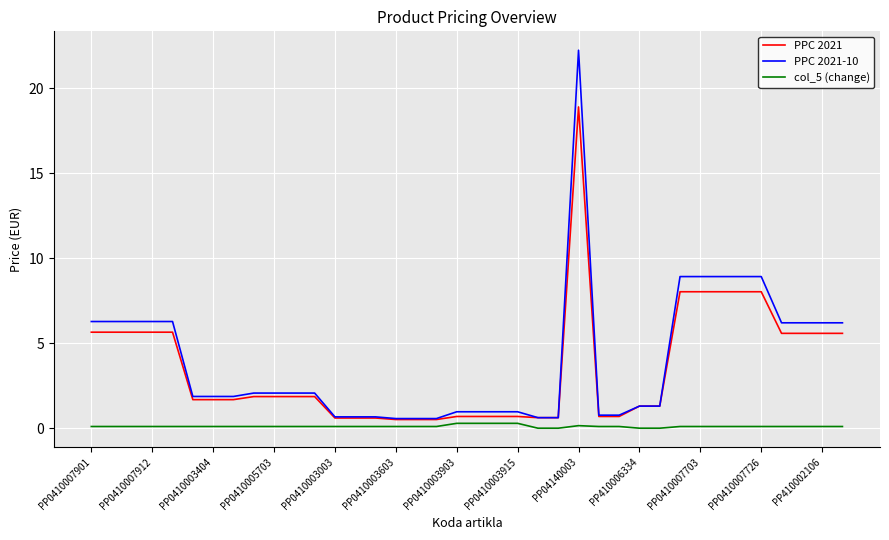

What is the maximum value shown in the chart?

22.2